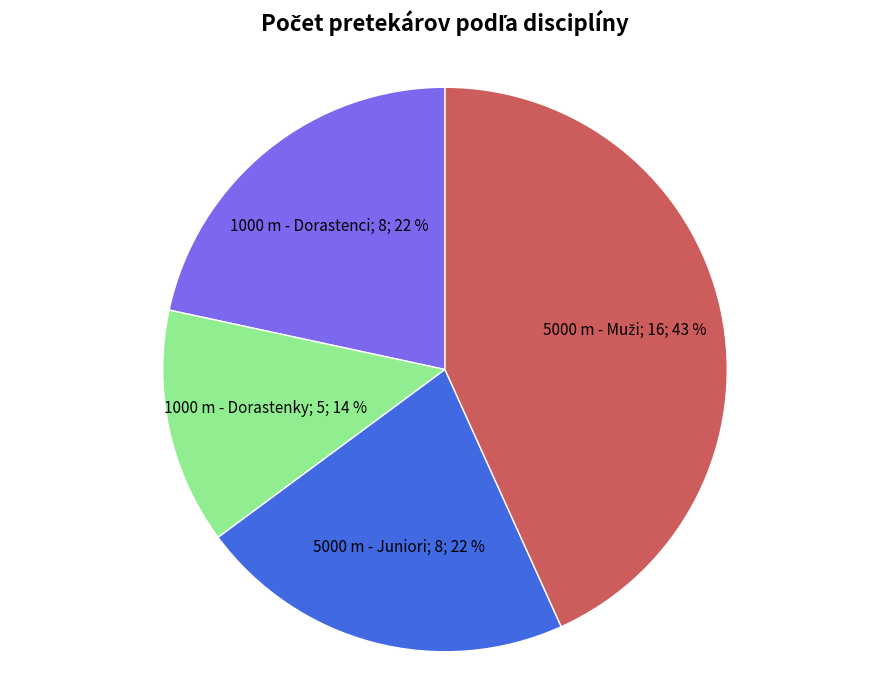

To the nearest percent, what is the average slice percentage?

25%